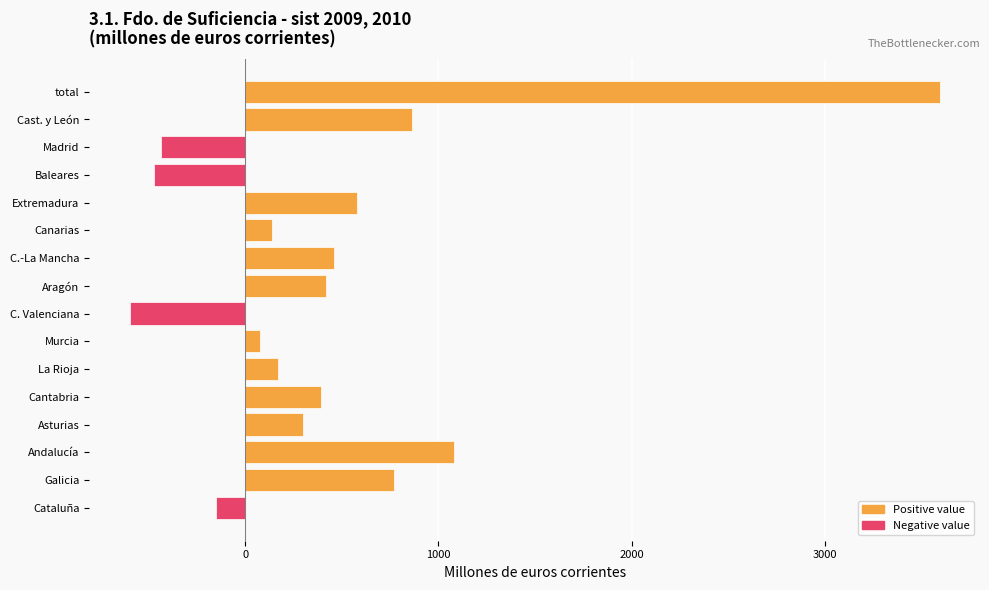

Which category has the highest value across all series?

total